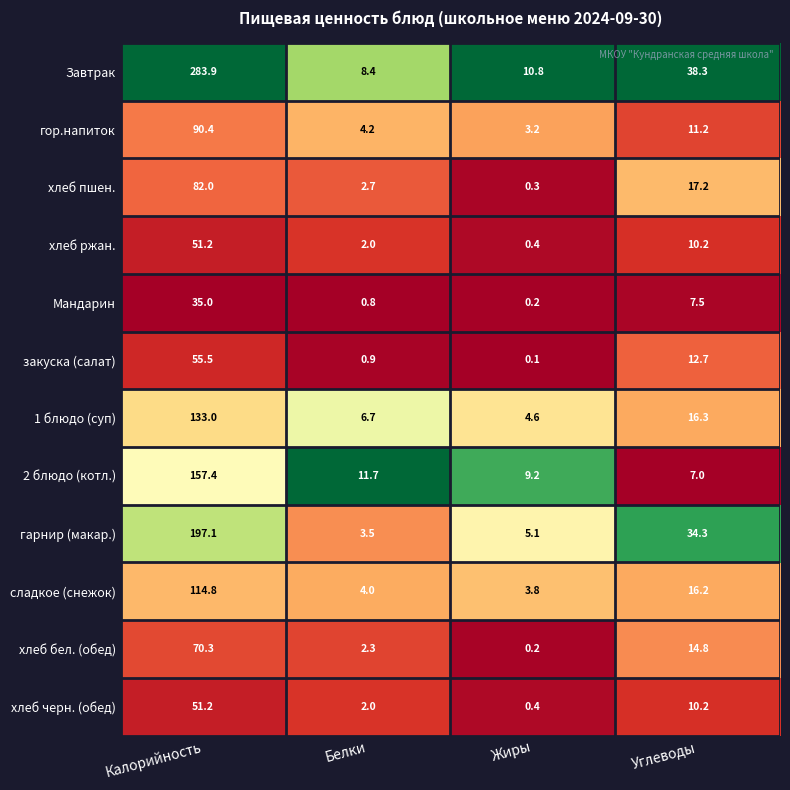

List the labels in order of хлеб черн. (обед) value, smallest first.

Жиры, Белки, Углеводы, Калорийность